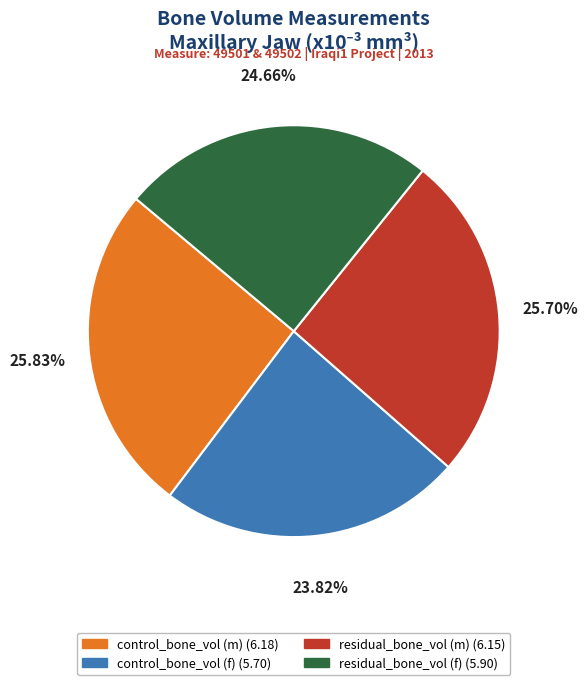

Which slice is the smallest?

control_bone_vol (f)